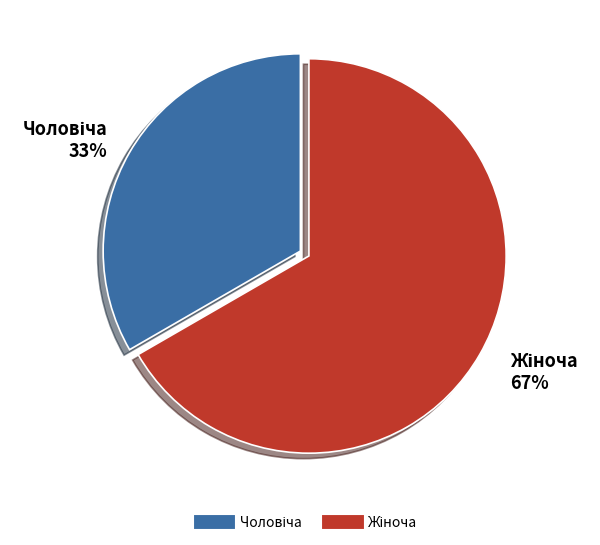

Does any single category account for the majority?

Yes